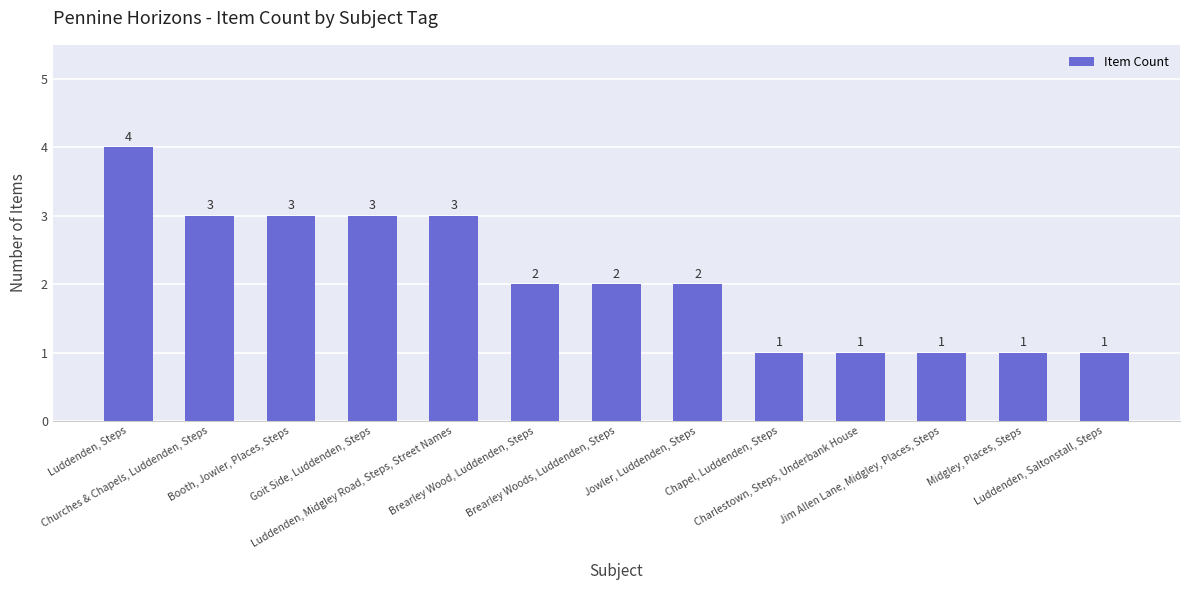

What is the minimum value shown in the chart?

1